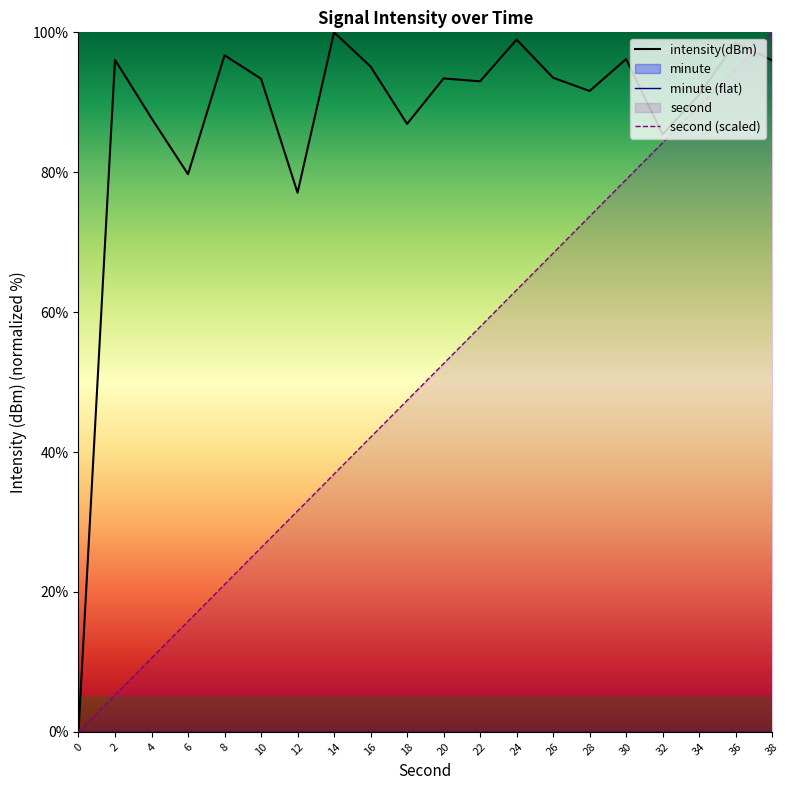

True or false: intensity(dBm) and second (scaled) cross at least once.

True